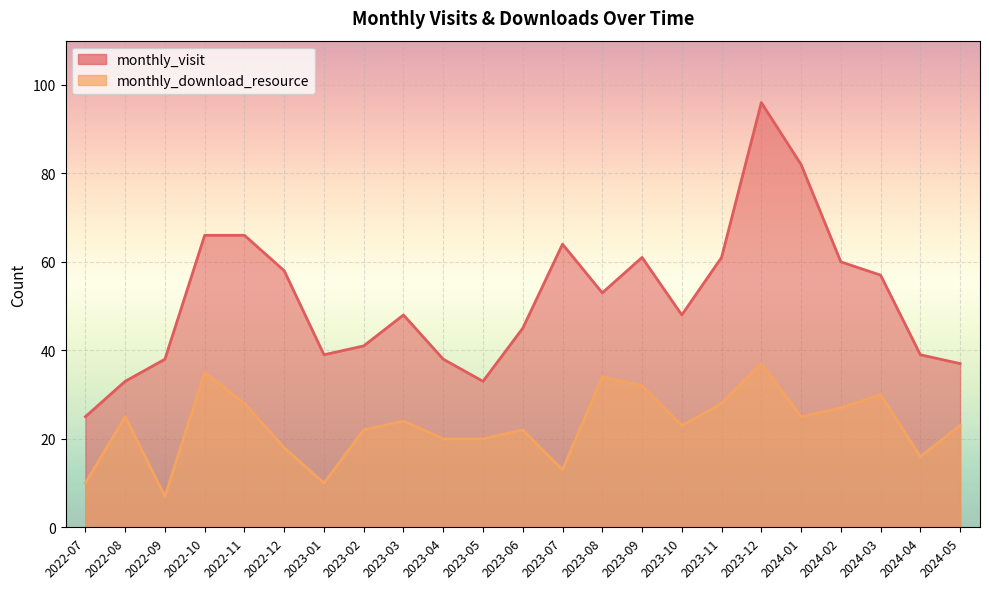

Rank the categories by monthly_visit value from highest to lowest.

2023-12, 2024-01, 2022-10, 2022-11, 2023-07, 2023-09, 2023-11, 2024-02, 2022-12, 2024-03, 2023-08, 2023-03, 2023-10, 2023-06, 2023-02, 2023-01, 2024-04, 2022-09, 2023-04, 2024-05, 2022-08, 2023-05, 2022-07